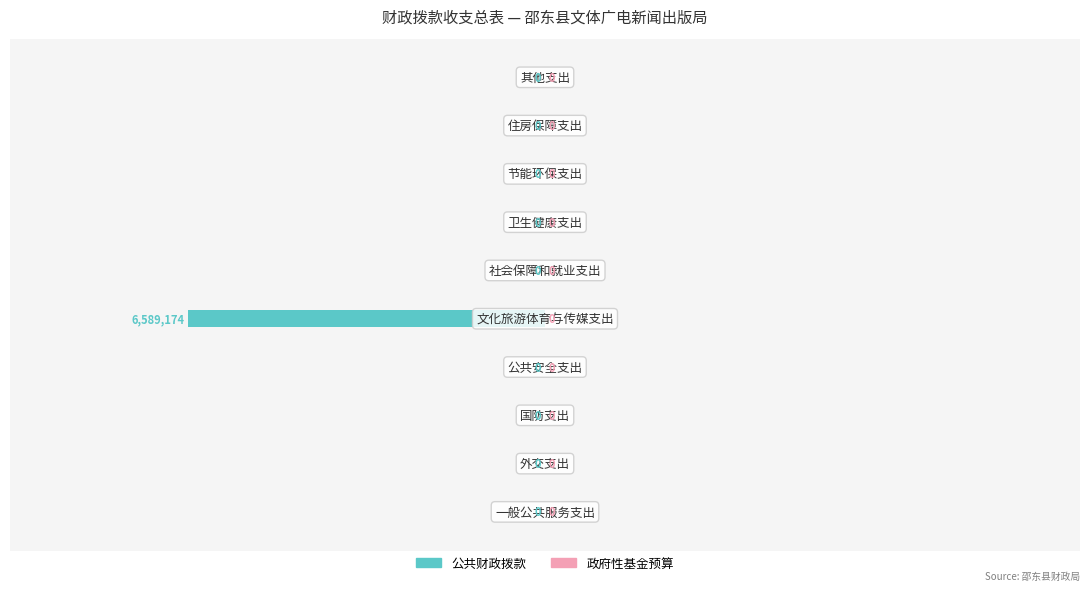

What is the sum of all values?

-6589174